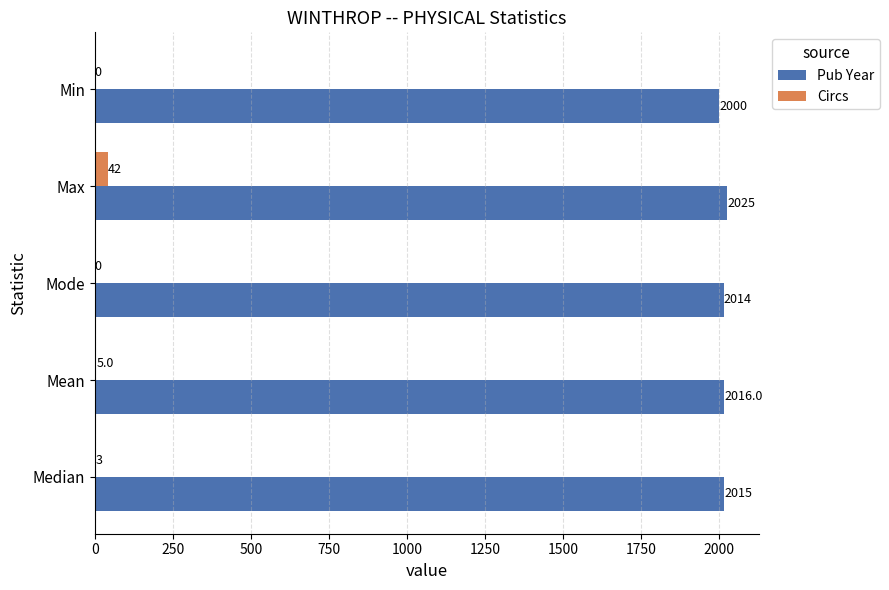

What is the sum of all Circs values?

50